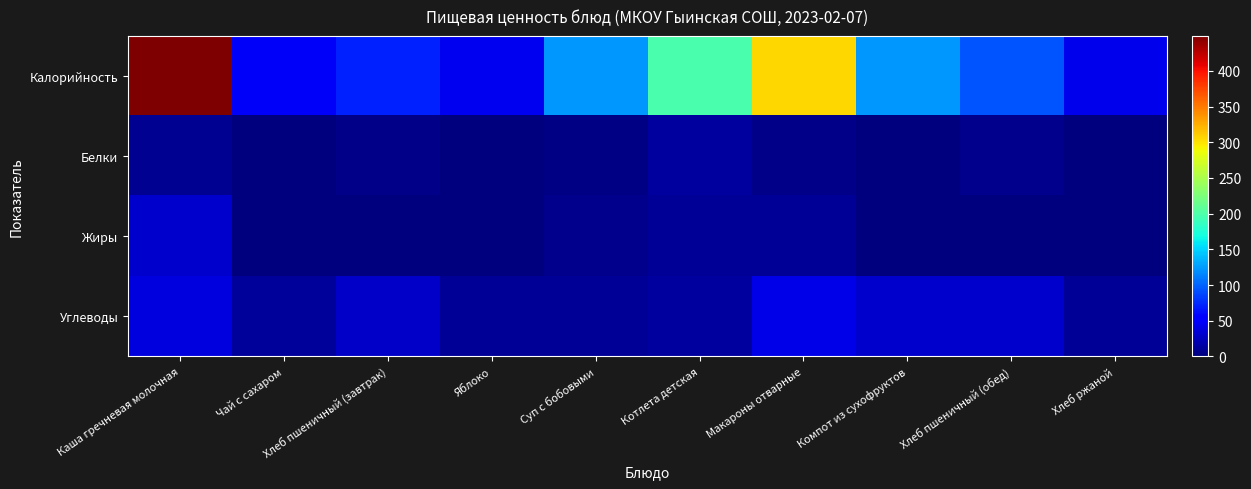

Reading right to left, extract all data points from this chart.

Калорийность: Хлеб ржаной=43.0	Хлеб пшеничный (обед)=94.0	Компот из сухофруктов=124.0	Макароны отварные=306.7	Котлета детская=197.6	Суп с бобовыми=123.3	Яблоко=45.0	Хлеб пшеничный (завтрак)=71.0	Чай с сахаром=48.6	Каша гречневая молочная=449.1
Белки: Хлеб ржаной=1.0	Хлеб пшеничный (обед)=5.8	Компот из сухофруктов=0.6	Макароны отварные=5.0	Котлета детская=14.0	Суп с бобовыми=2.3	Яблоко=0.0	Хлеб пшеничный (завтрак)=4.8	Чай с сахаром=0.1	Каша гречневая молочная=8.6
Жиры: Хлеб ржаной=0.0	Хлеб пшеничный (обед)=0.7	Компот из сухофруктов=0.0	Макароны отварные=9.6	Котлета детская=10.5	Суп с бобовыми=6.3	Яблоко=0.0	Хлеб пшеничный (завтрак)=0.6	Чай с сахаром=0.0	Каша гречневая молочная=30.0
Углеводы: Хлеб ржаной=9.0	Хлеб пшеничный (обед)=30.0	Компот из сухофруктов=31.4	Макароны отварные=42.0	Котлета детская=13.1	Суп с бобовыми=10.0	Яблоко=10.0	Хлеб пшеничный (завтрак)=29.0	Чай с сахаром=12.0	Каша гречневая молочная=37.0